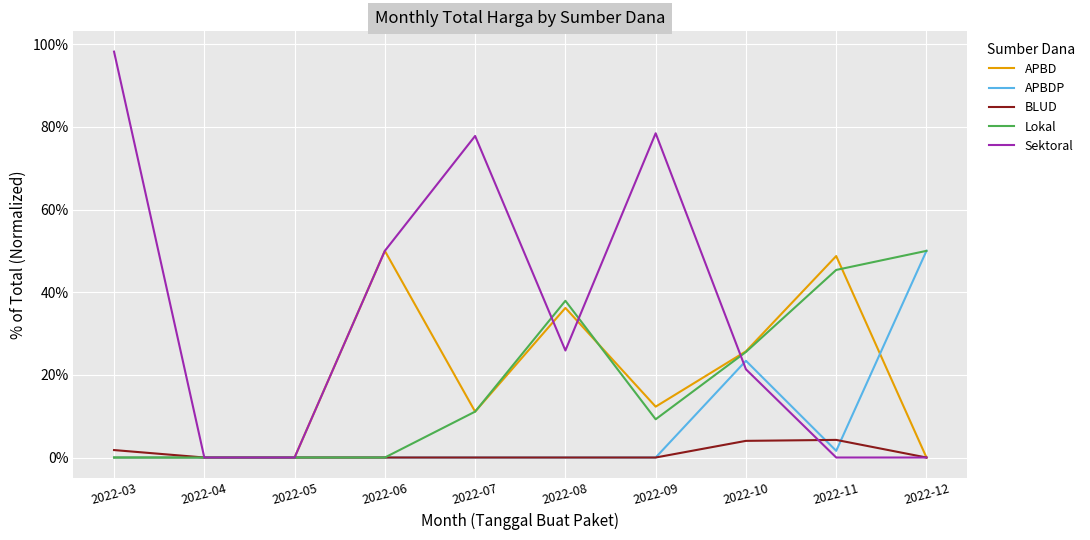

How many lines are shown in the chart?

5